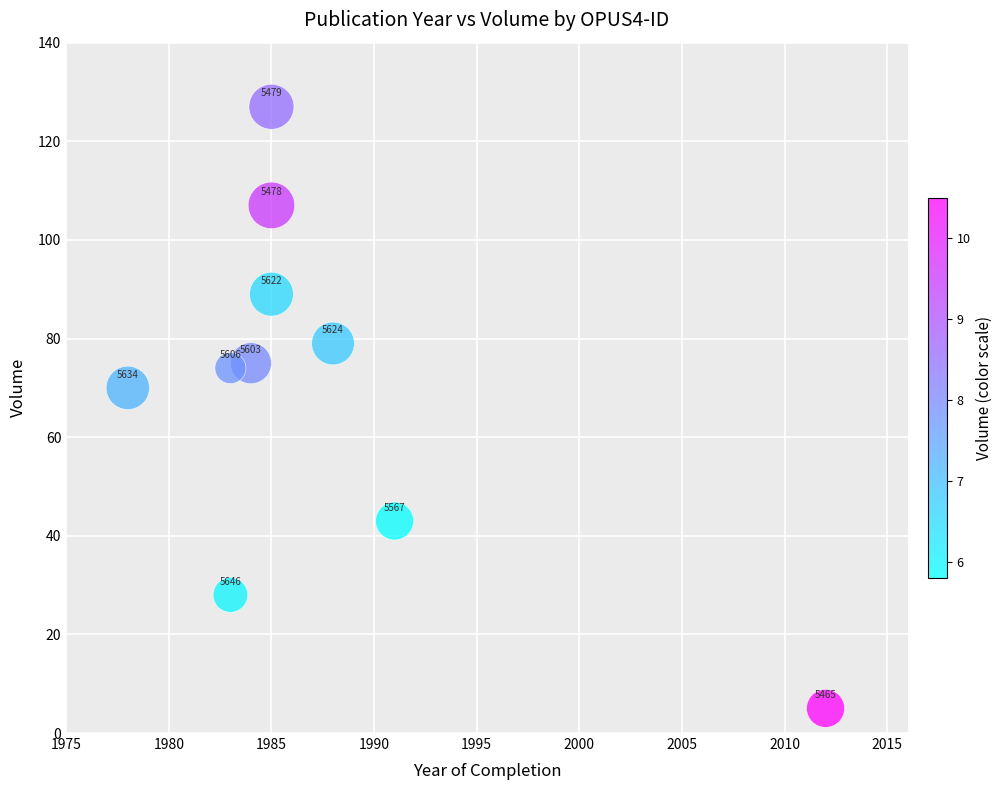

What Y value in the scatter plot is closest to 66?

70